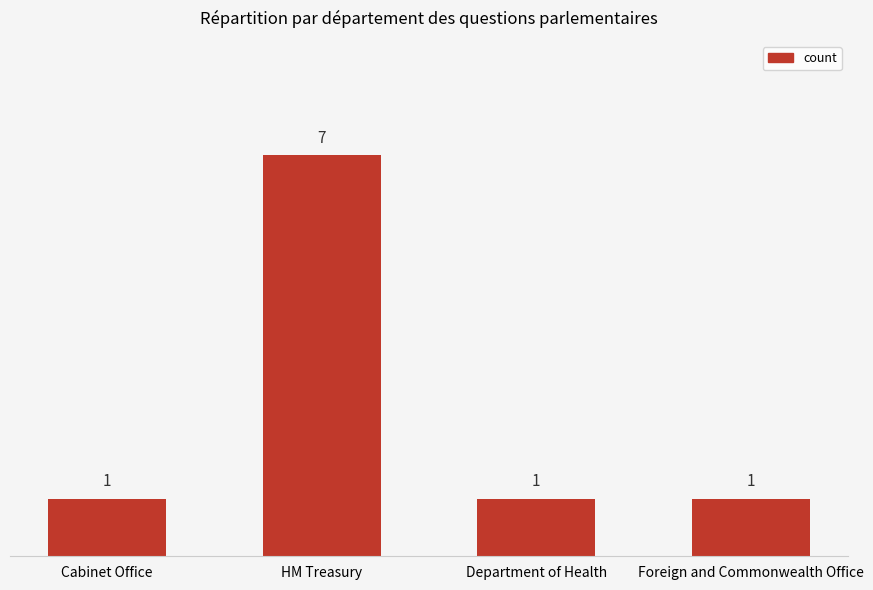

What is the label of the 4th bar from the left?

Foreign and Commonwealth Office